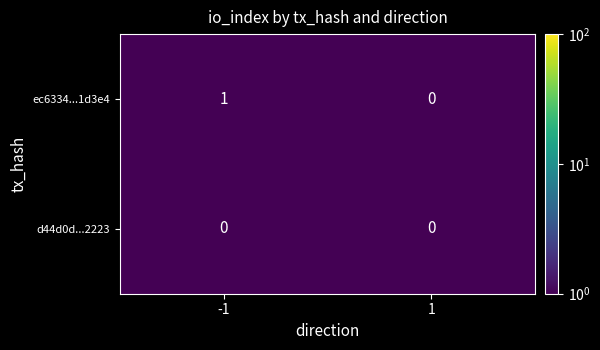

Between -1 and 1, which series saw the biggest shift?

ec6334...1d3e4